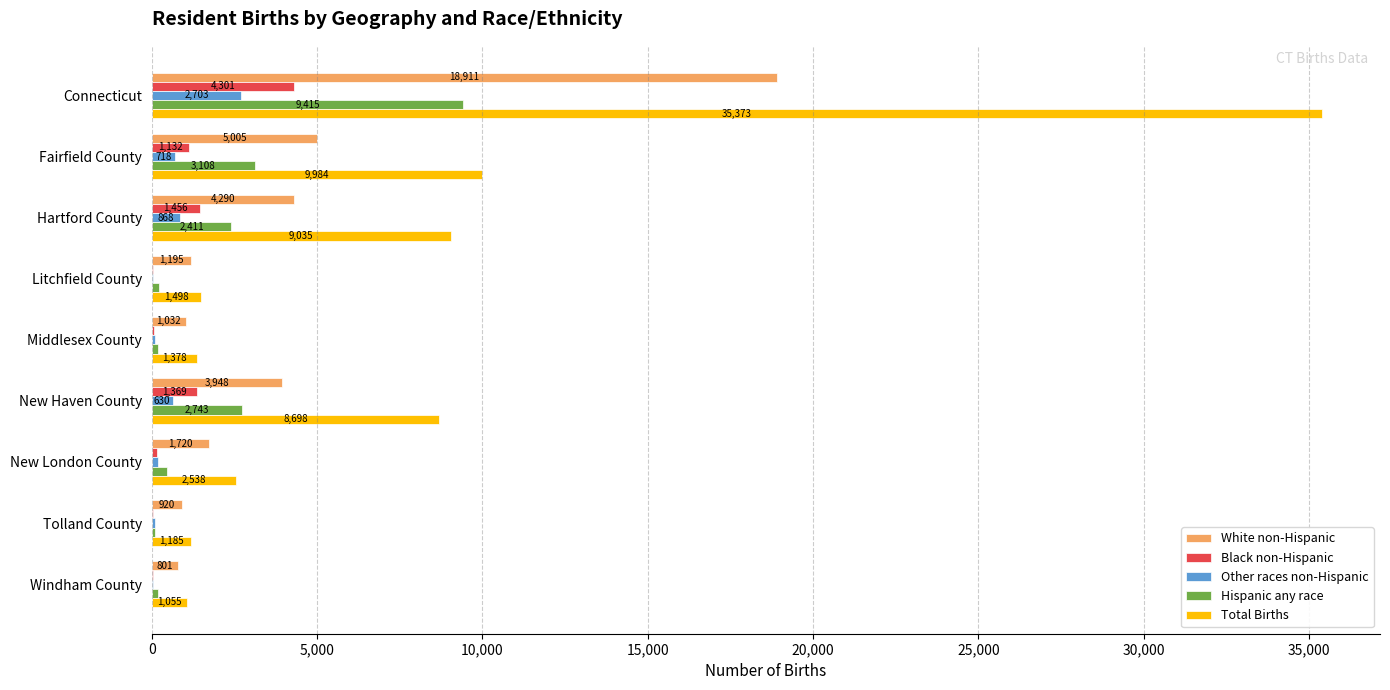

Which series changed the most between Hartford County and New Haven County?

White non-Hispanic